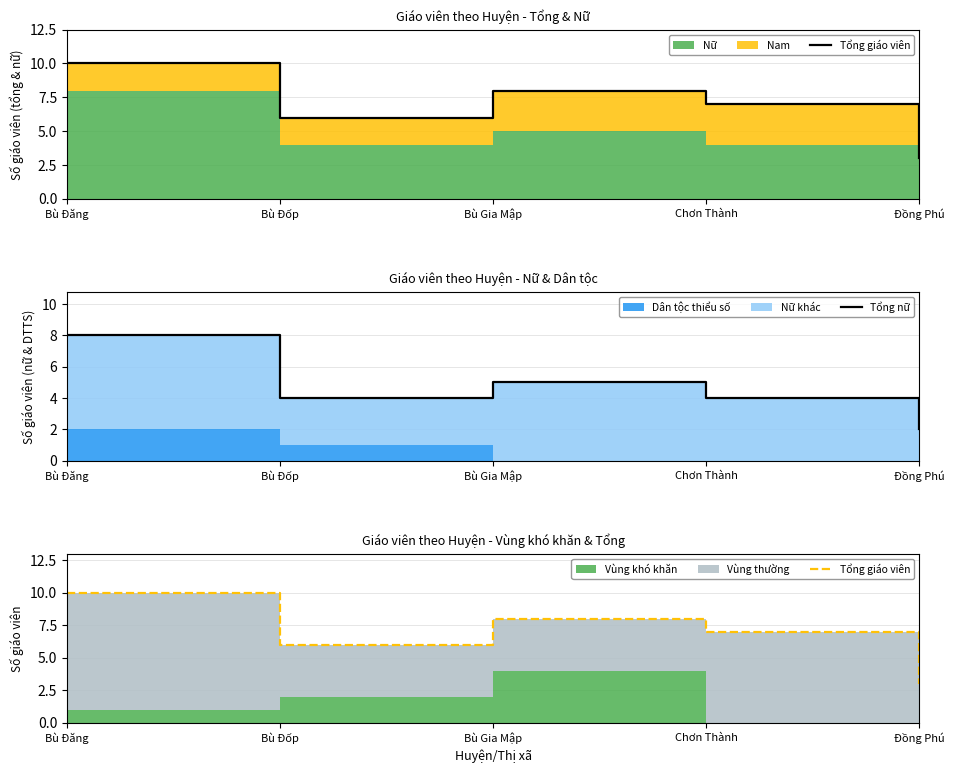

True or false: Tổng nữ has more than 1 points higher than both neighbors.

False